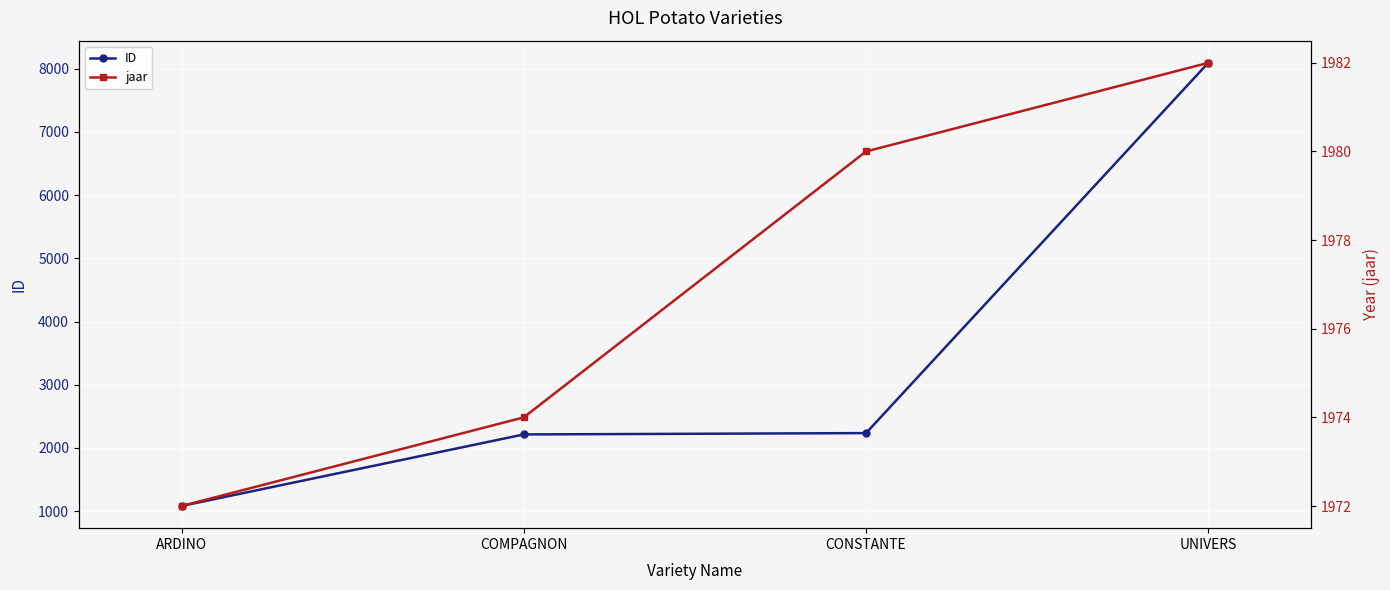

What is the difference between the second highest and minimum values in the jaar series?

8